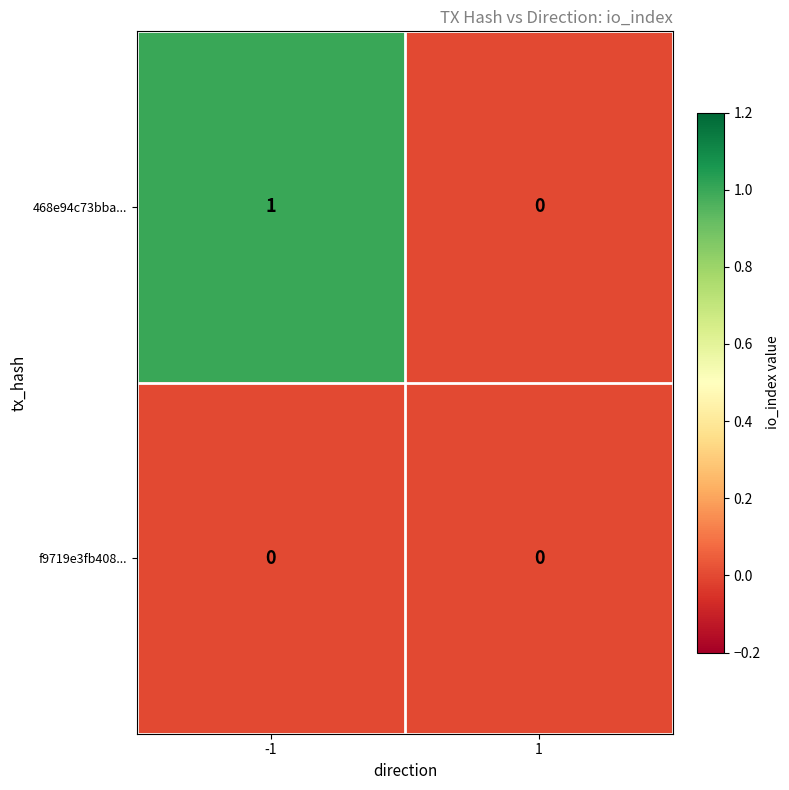

Which series has the largest range (max minus min)?

468e94c73bba...